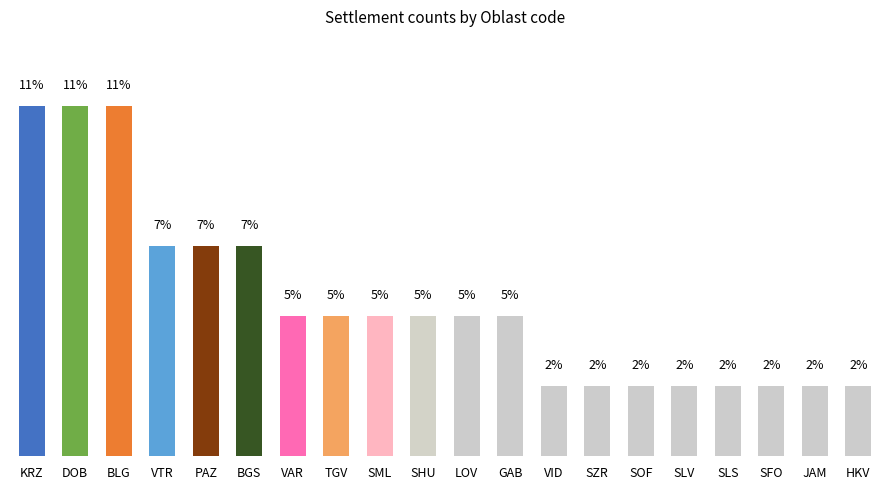

Does the chart contain any negative values?

No